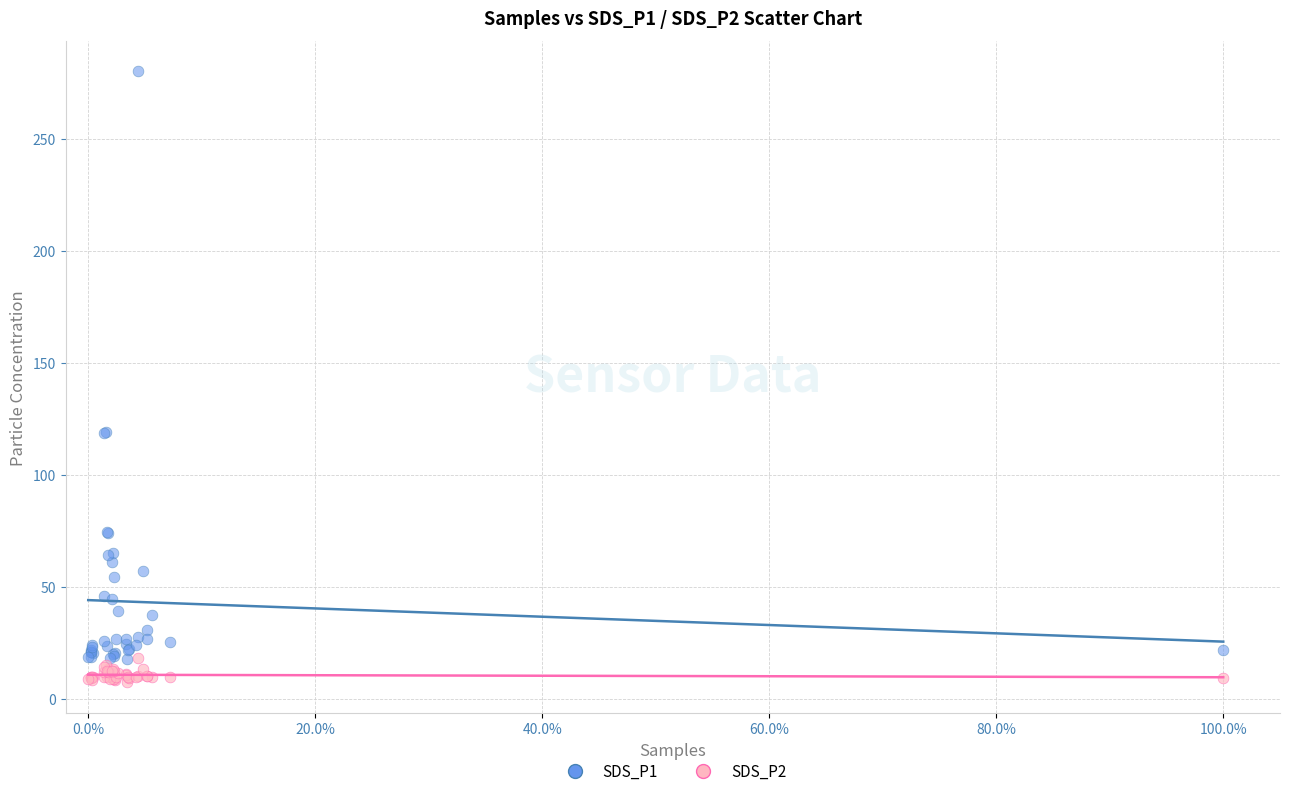

Which series reaches the minimum Y coordinate?

SDS_P2